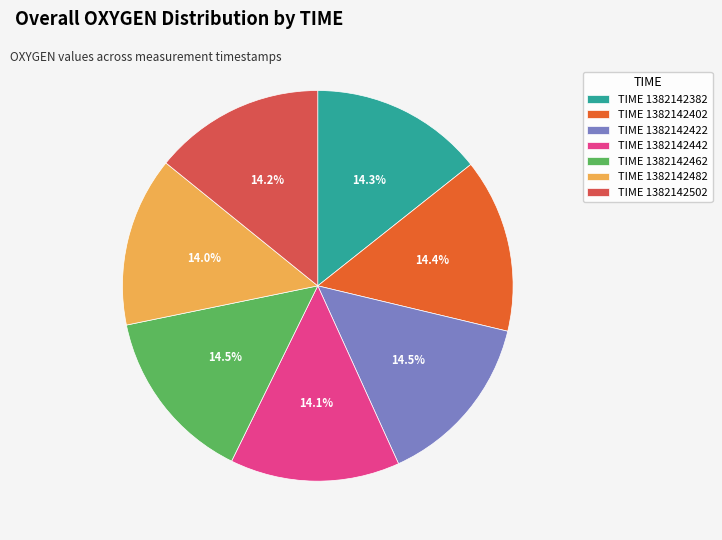

Does any single category account for the majority?

No